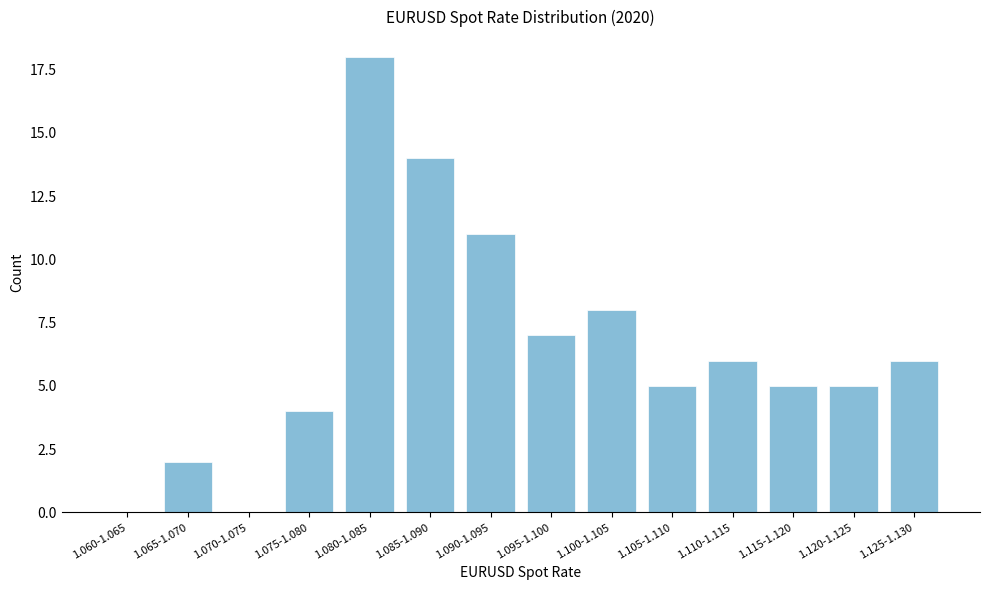

Reading left to right, list all the values displayed in this chart.

1.060-1.065=0	1.065-1.070=2	1.070-1.075=0	1.075-1.080=4	1.080-1.085=18	1.085-1.090=14	1.090-1.095=11	1.095-1.100=7	1.100-1.105=8	1.105-1.110=5	1.110-1.115=6	1.115-1.120=5	1.120-1.125=5	1.125-1.130=6